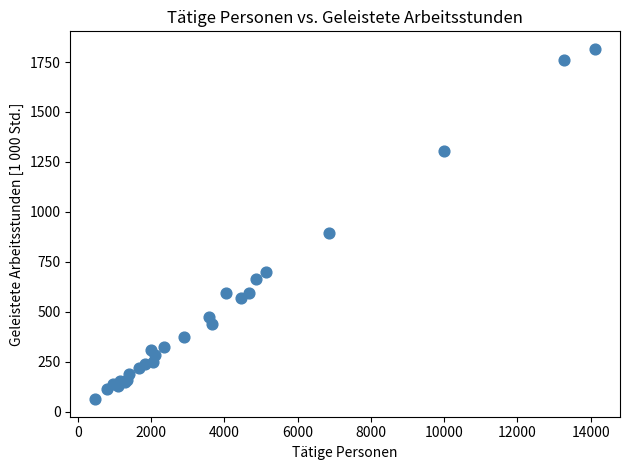

What Y value in the scatter plot is closest to 939?

894.3